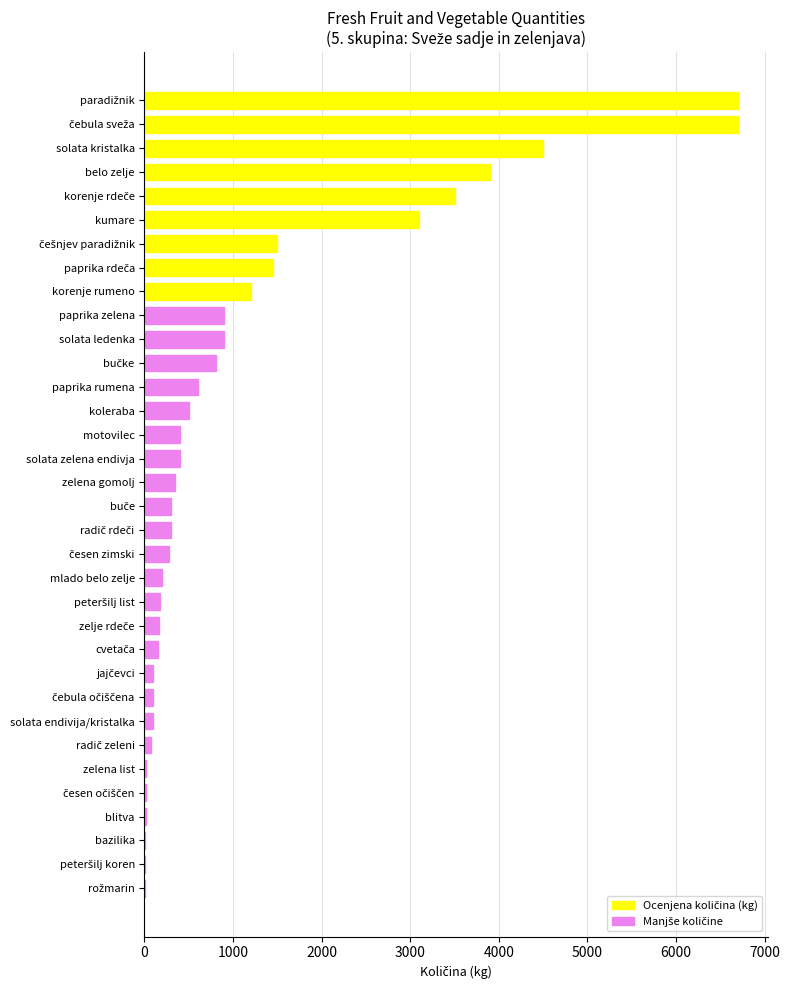

Is it true that the value at solata kristalka is 4500?

True